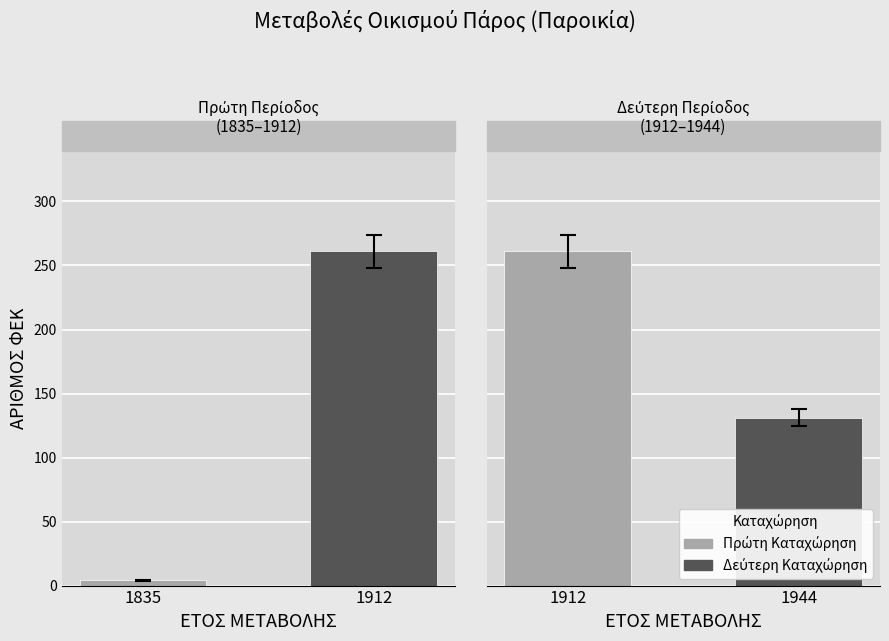

Between 1912 and 1944, which is larger?

1912